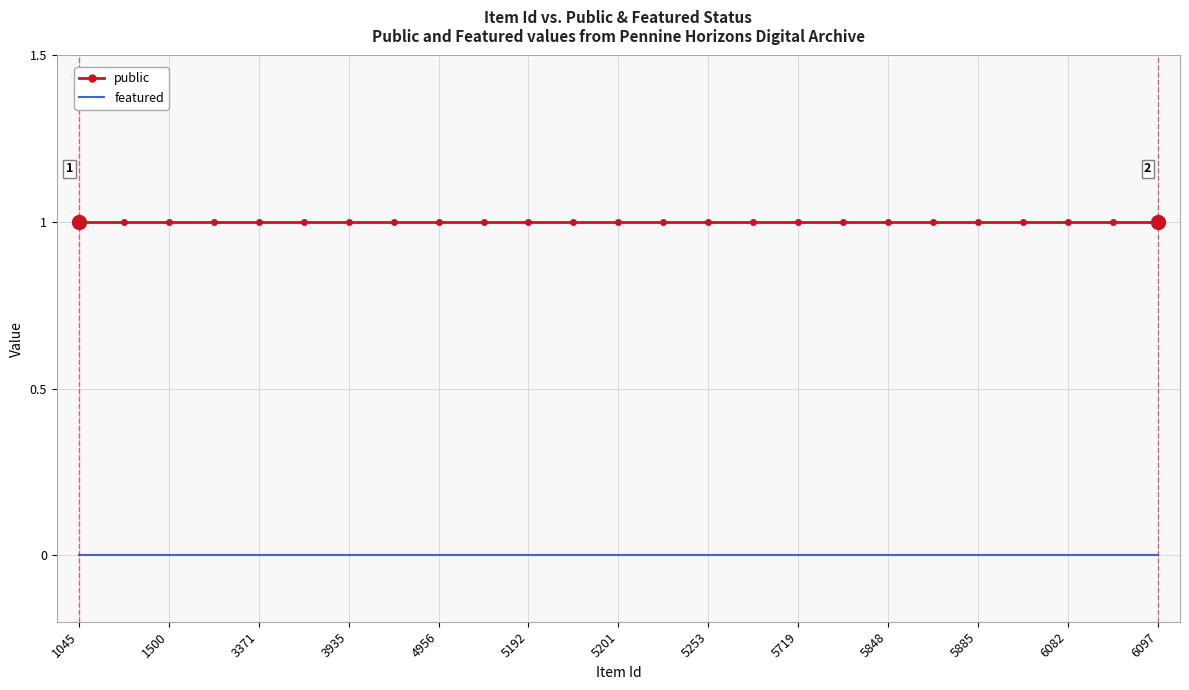

Rank the series by their average value, from highest to lowest.

public, featured